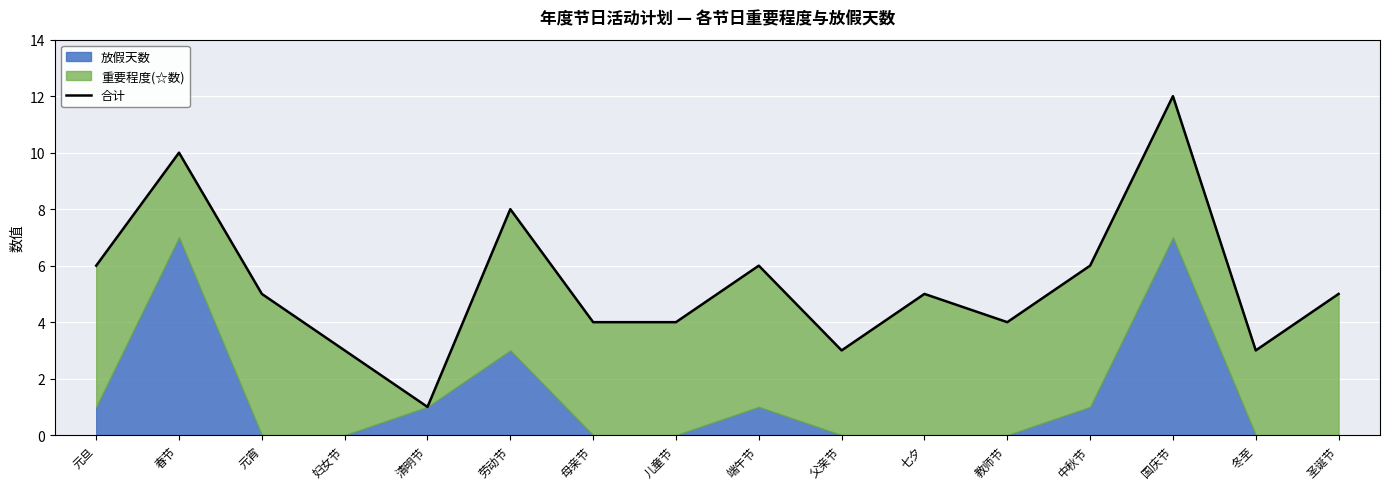

Which label corresponds to the largest value in the chart?

国庆节